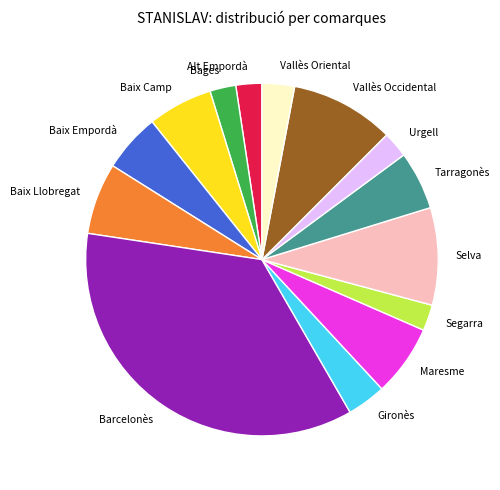

Is there any slice that represents more than half of the pie?

No